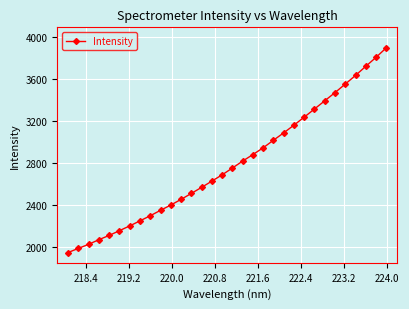

Reading right to left, extract all data points from this chart.

3893.9	3803.4	3718.2	3631.6	3549.5	3468.4	3390.6	3312.8	3235.4	3159.2	3086.0	3015.9	2944.2	2879.8	2817.7	2751.7	2687.1	2627.1	2567.9	2510.3	2453.7	2400.0	2349.7	2298.4	2249.7	2201.8	2156.3	2111.2	2070.8	2026.7	1987.9	1948.6